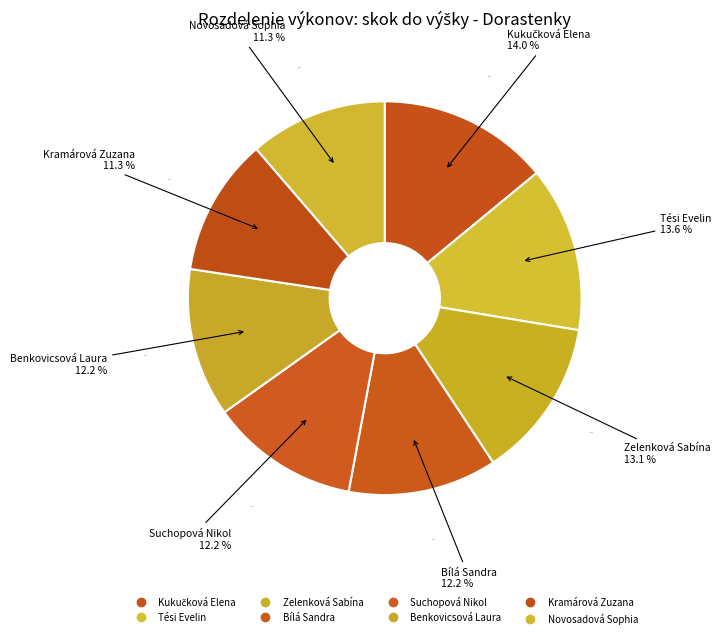

Which slice is the smallest?

Kramárová Zuzana